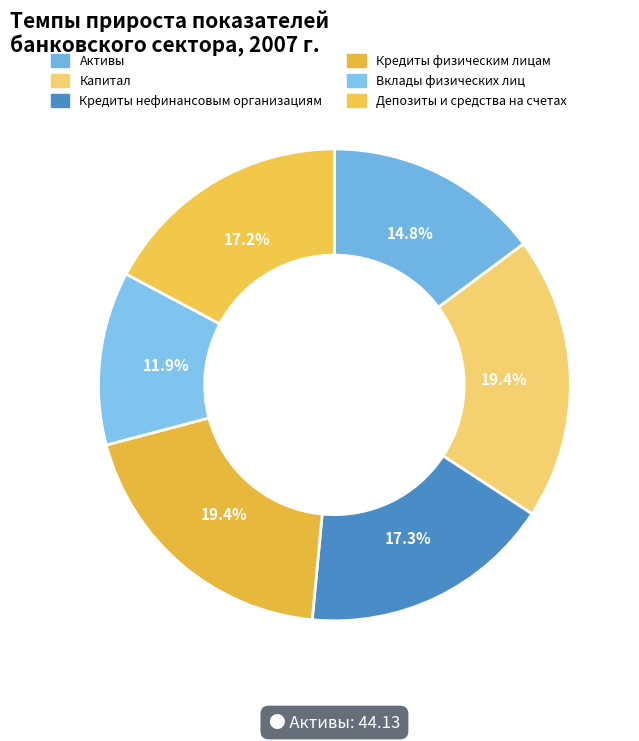

What is the smallest slice in the pie chart?

Вклады физических лиц